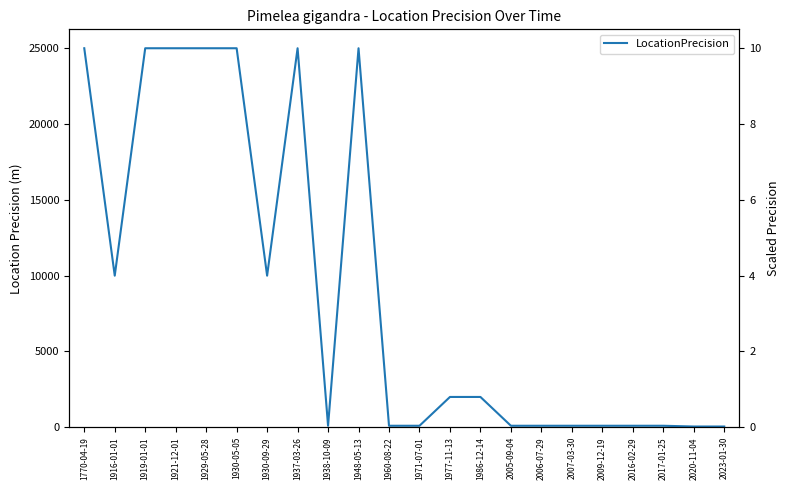

What is the ratio of the value at 1929-05-28 to the value at 2020-11-04?

500.0